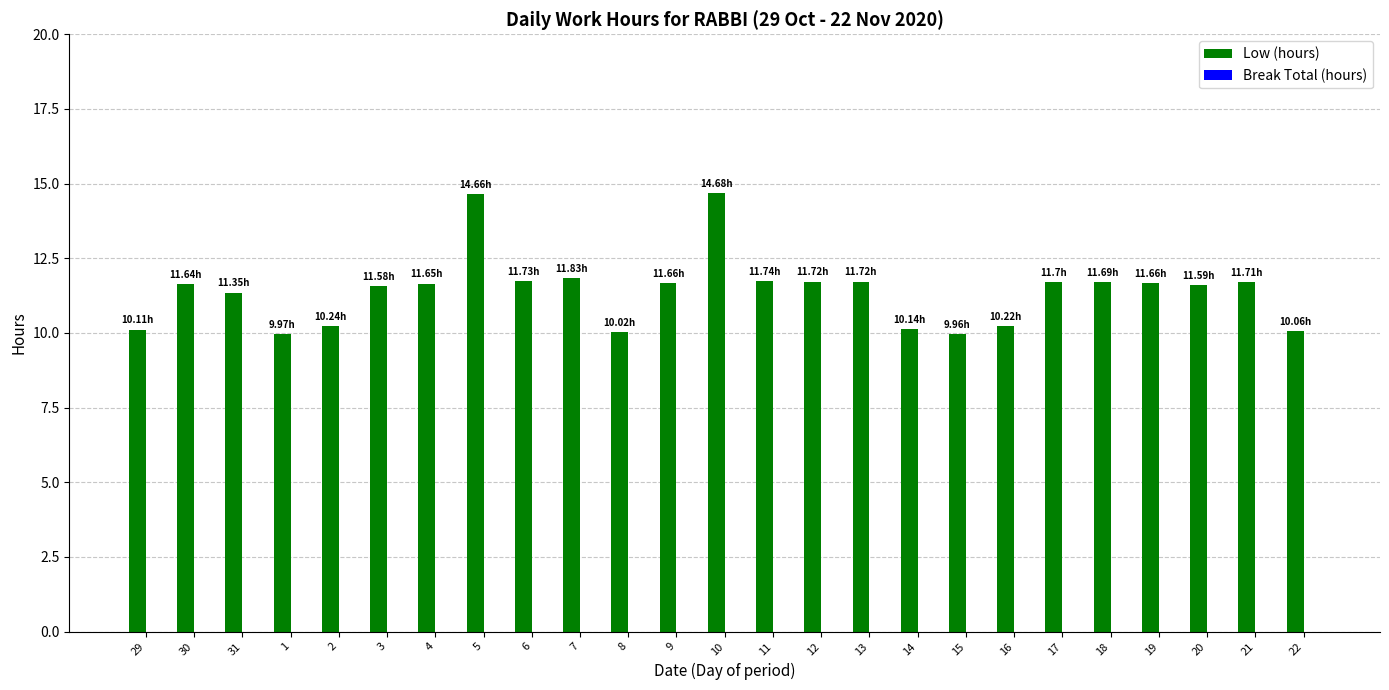

What is the sum of all values?

285.0